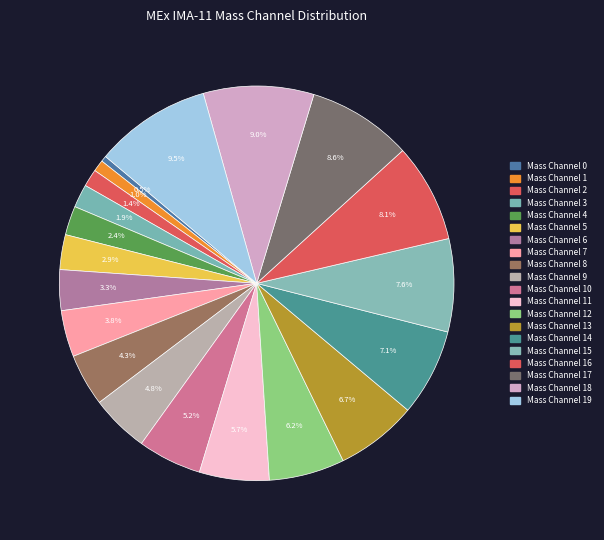

Count the number of slices in the pie.

20